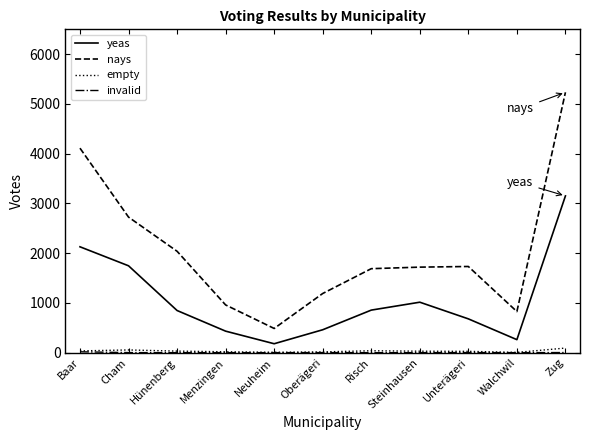

What is the maximum value shown in the chart?

5234